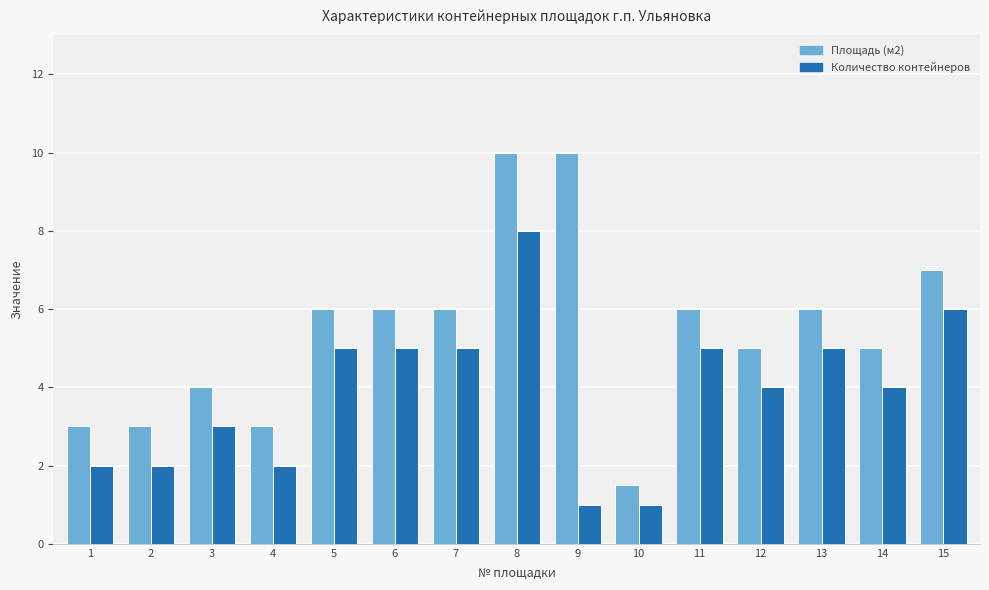

List the series in order of their overall mean, lowest first.

Количество контейнеров, Площадь (м2)